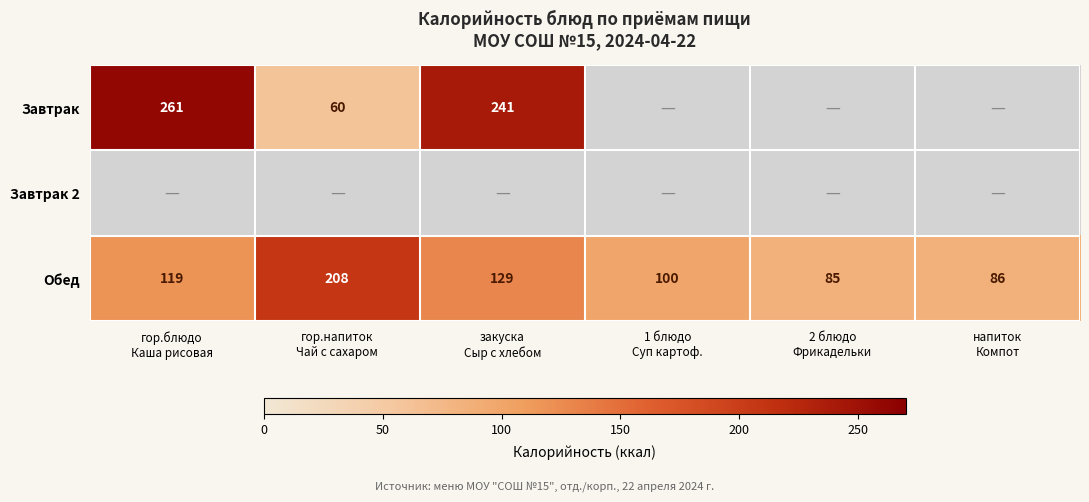

What is the sum of all Обед values?

727